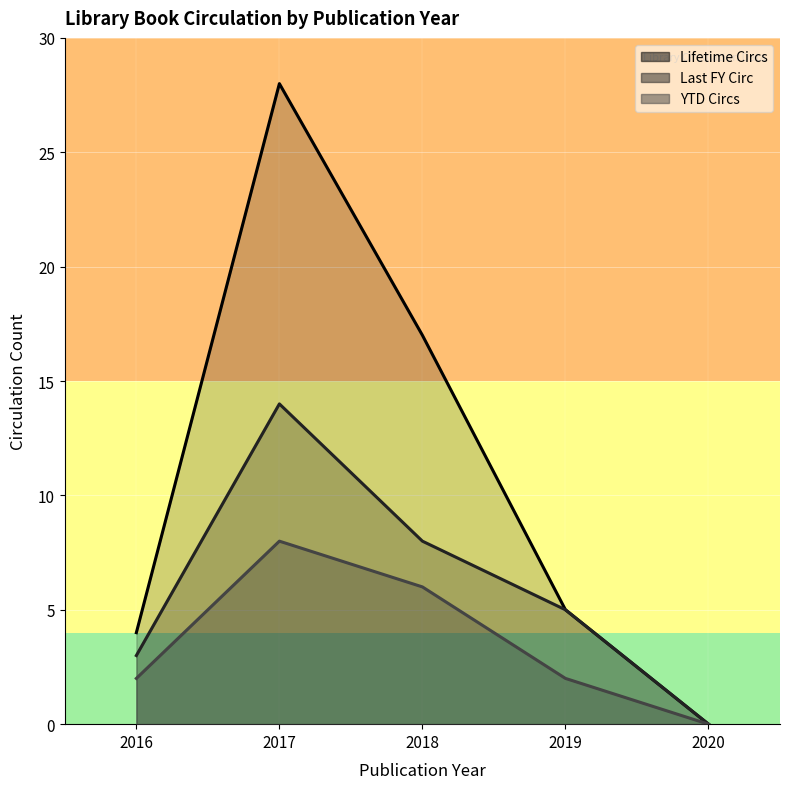

At which label does YTD Circs reach its peak?

2017